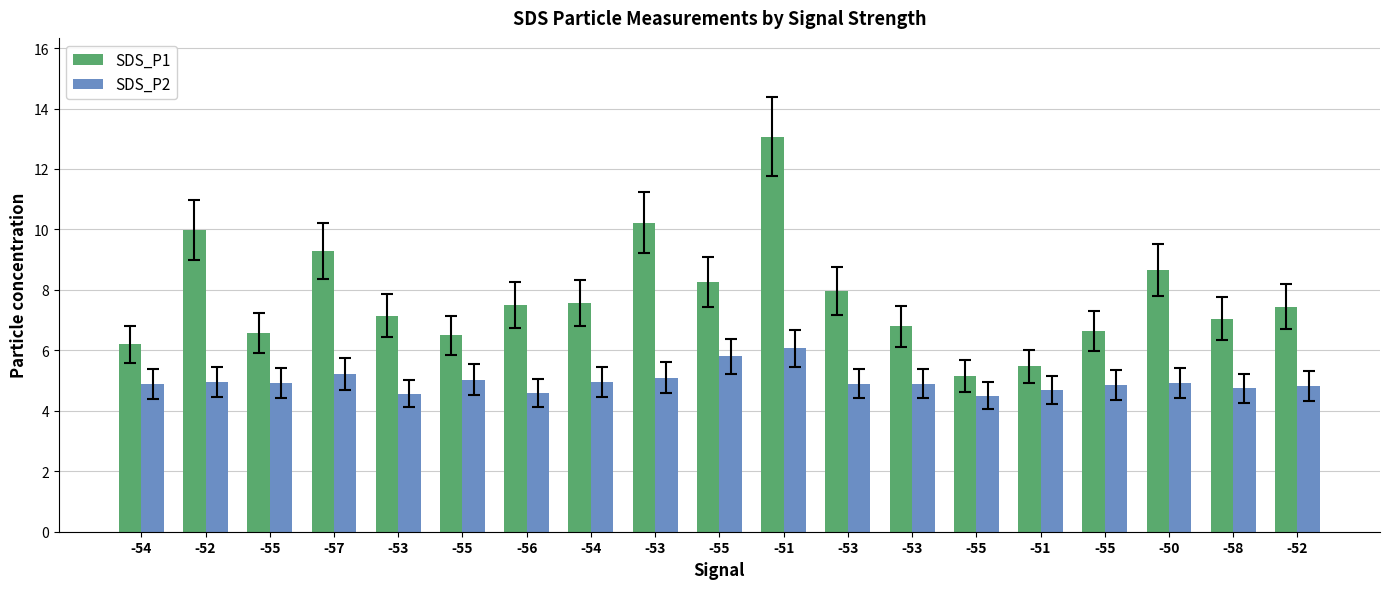

At which label does SDS_P1 reach its minimum?

-55